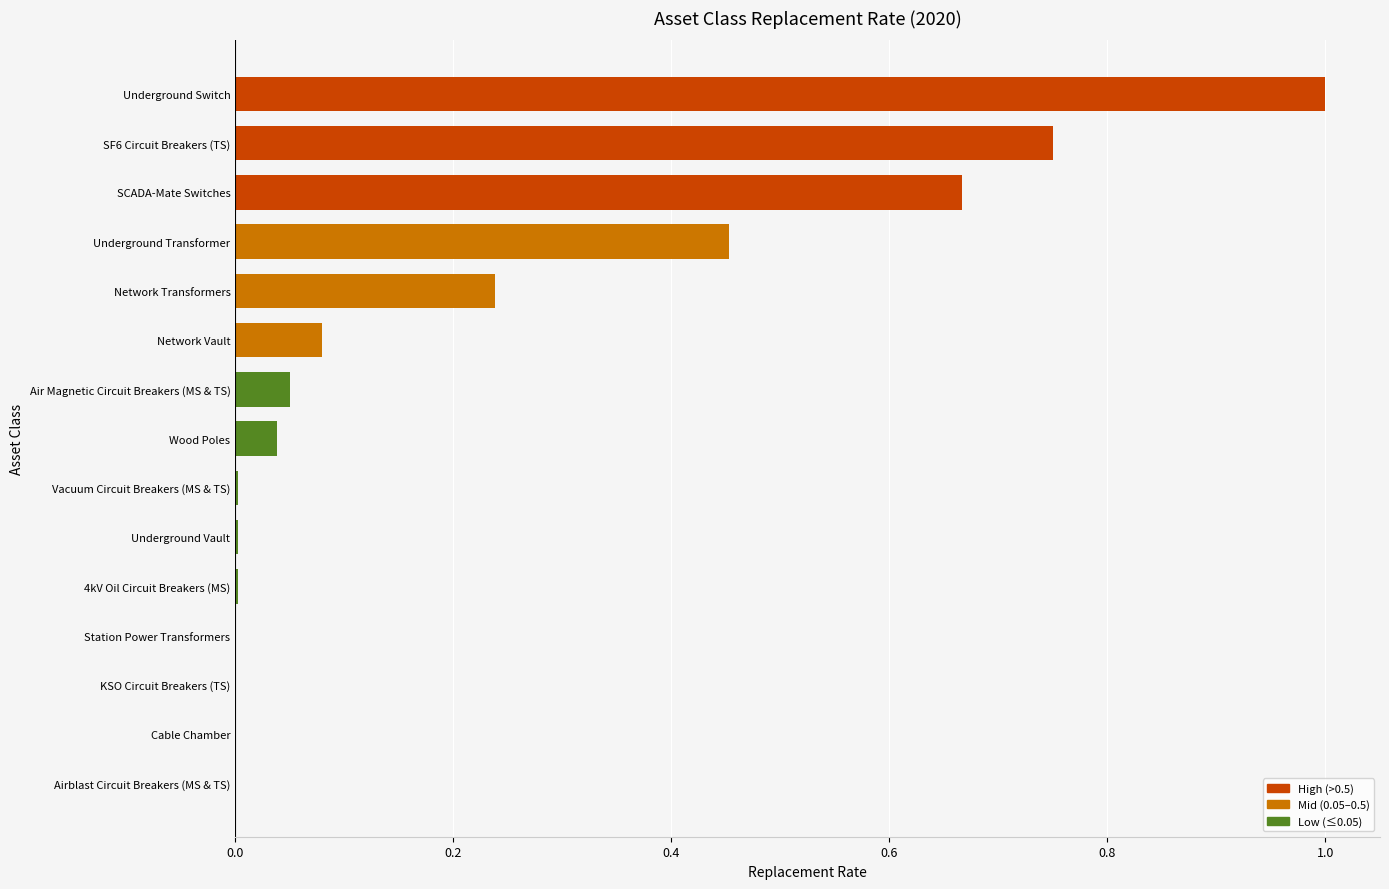

The chart shows a value of 0.4 at SCADA-Mate Switches. True or false?

False